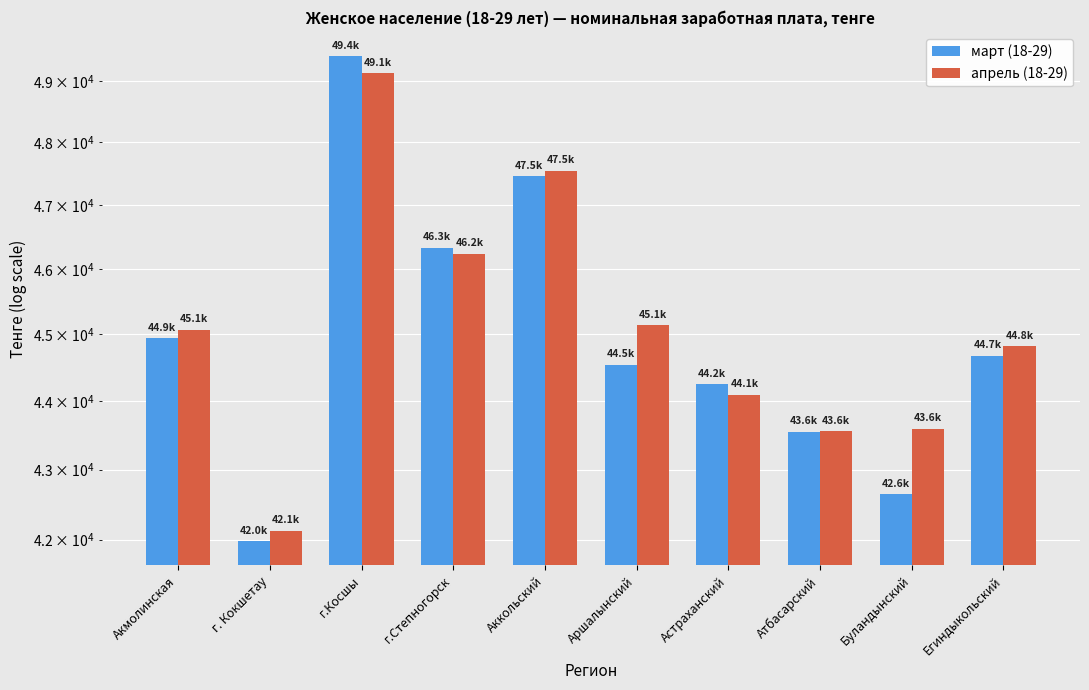

What is the difference between the highest and lowest values at Aршалынский?

597